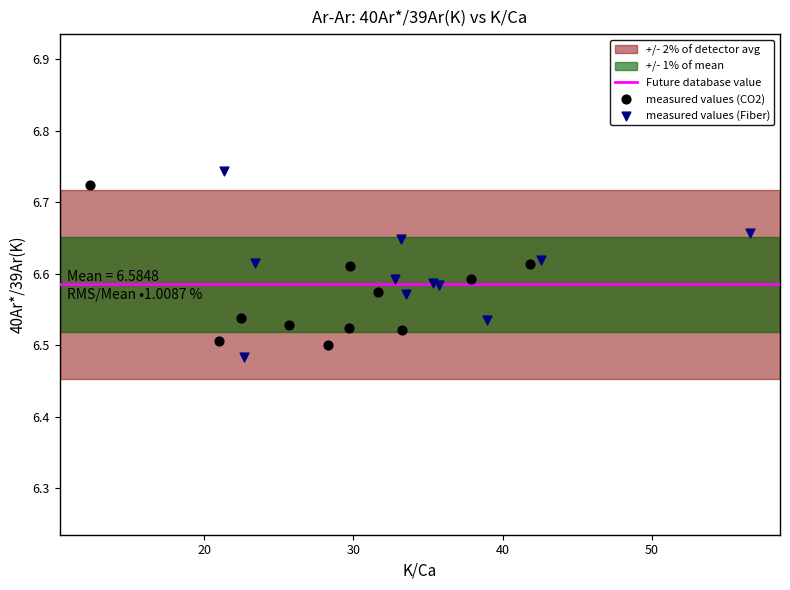

Which series has the largest Y range (max minus min)?

measured values (Fiber)